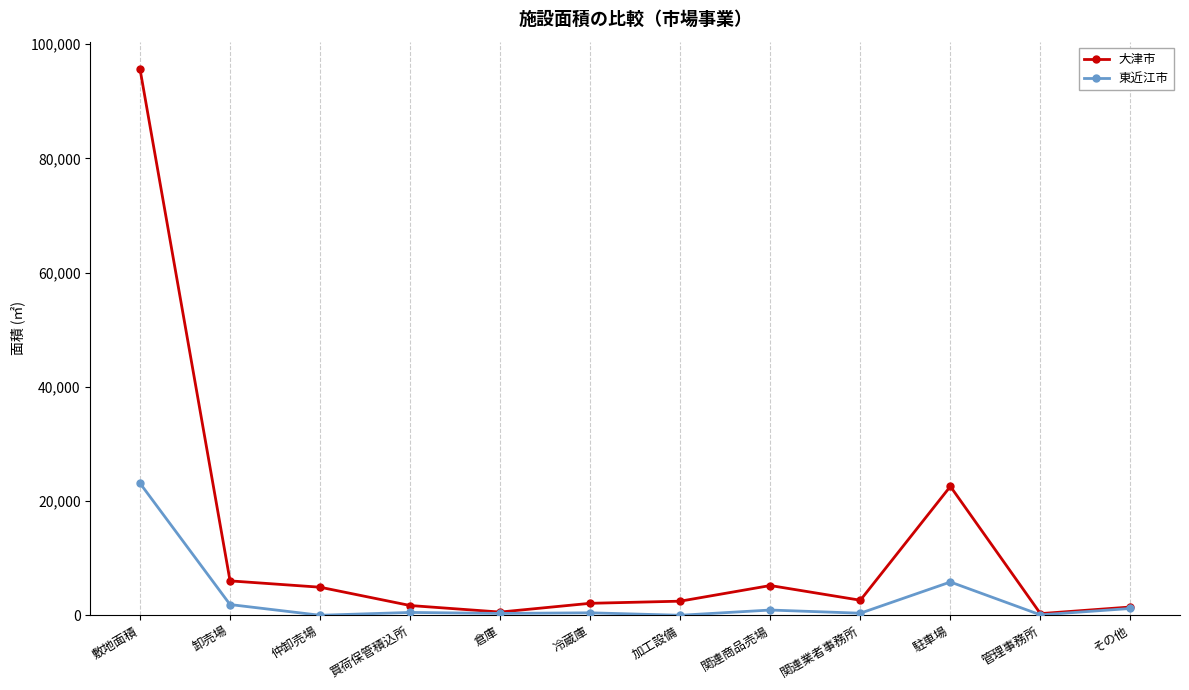

At which label is 東近江市 closest to 11561?

駐車場